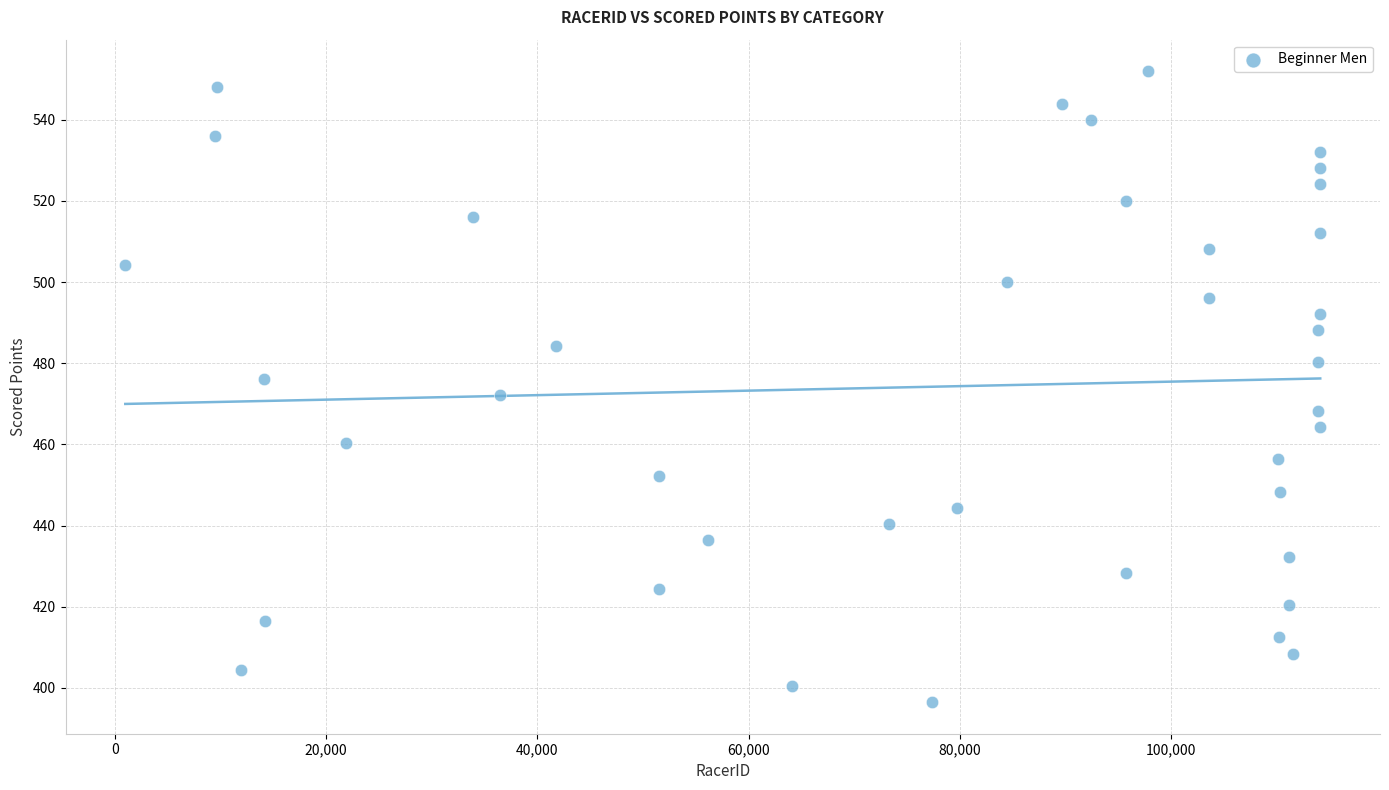

What is the range of Y values (max minus min)?

155.5